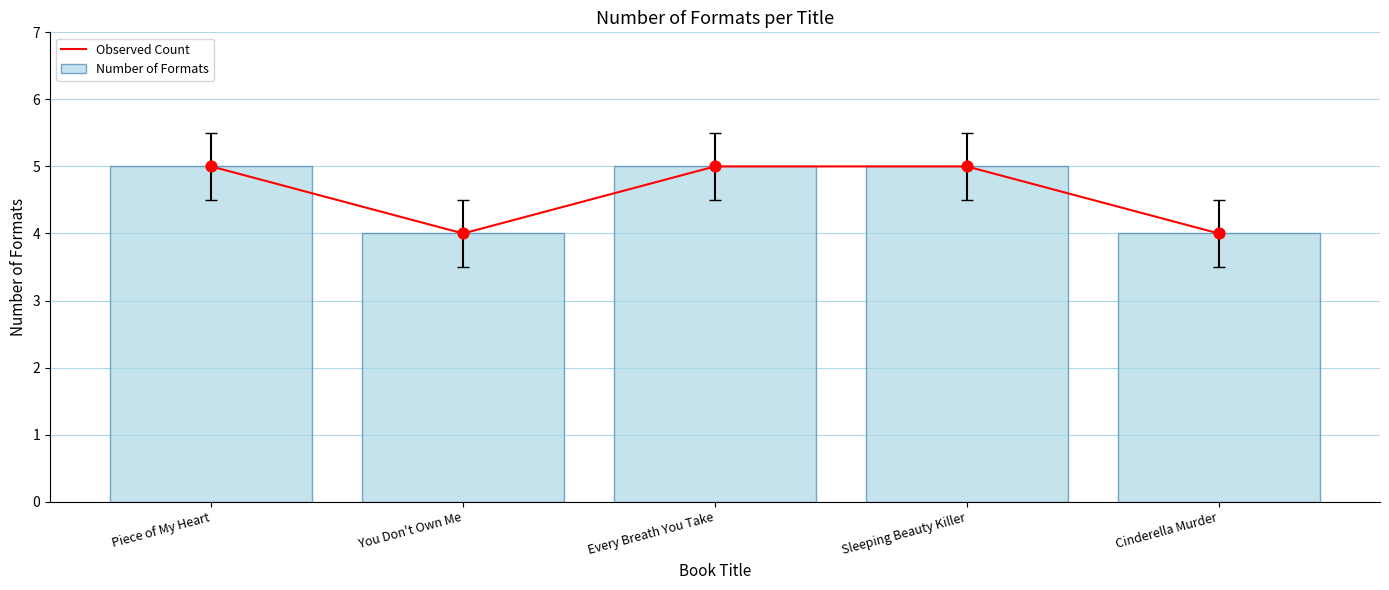

At how many categories does at least one series exceed 4?

3